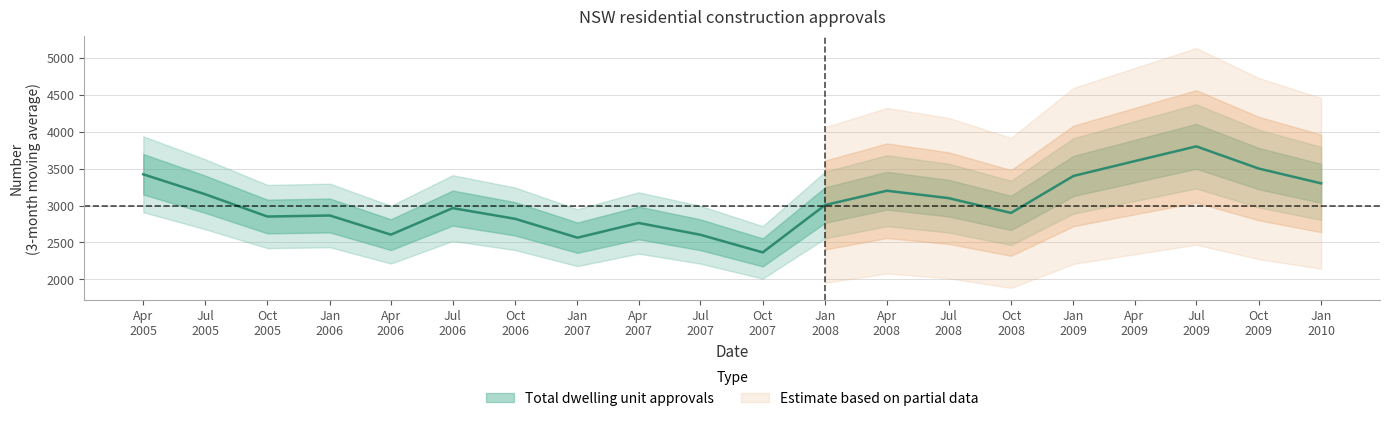

List the labels in order of value, smallest first.

Oct 2007, Jan 2007, Jul 2007, Apr 2006, Apr 2007, Oct 2006, Oct 2005, Jan 2006, Oct 2008, Jul 2006, Jan 2008, Jul 2008, Jul 2005, Apr 2008, Jan 2010, Jan 2009, Apr 2005, Oct 2009, Apr 2009, Jul 2009